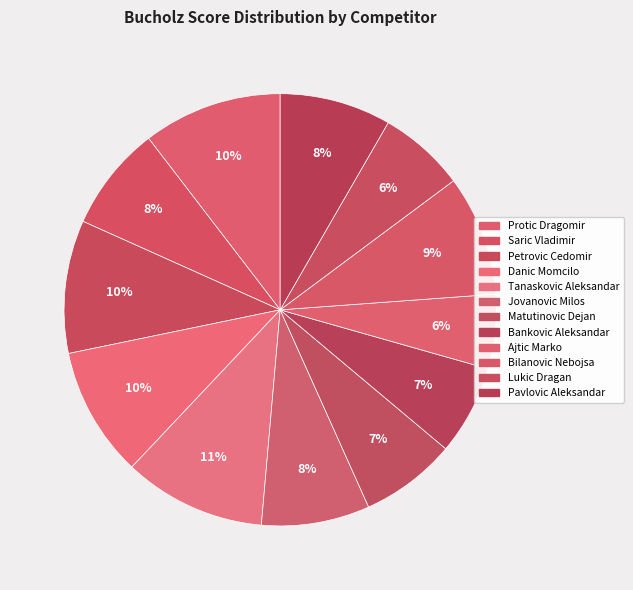

How many slices are in this pie chart?

12